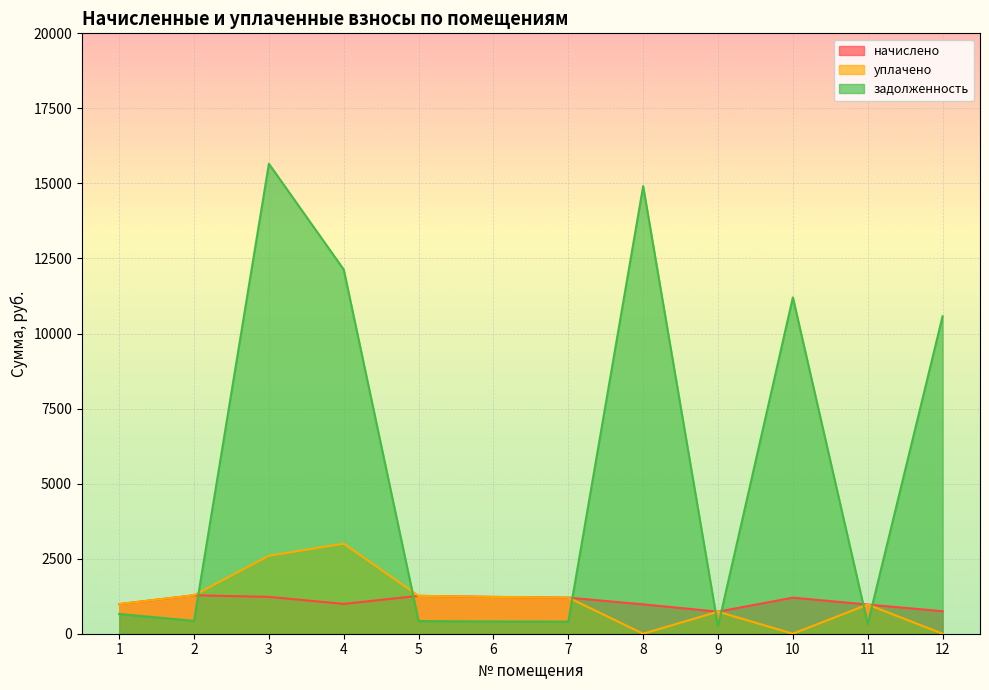

At which label does уплачено reach its peak?

4